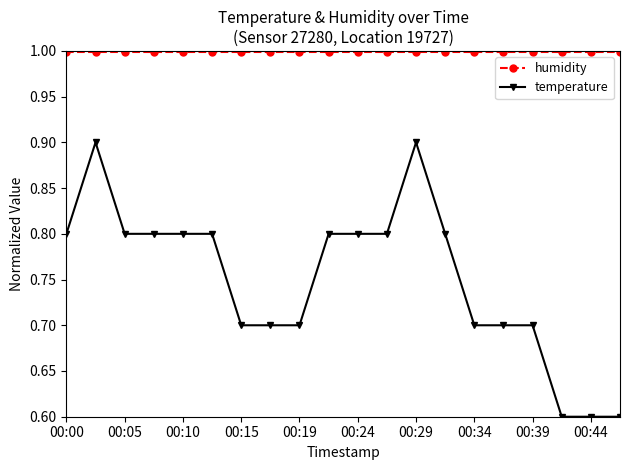

What is the sum of all humidity values?

20.0